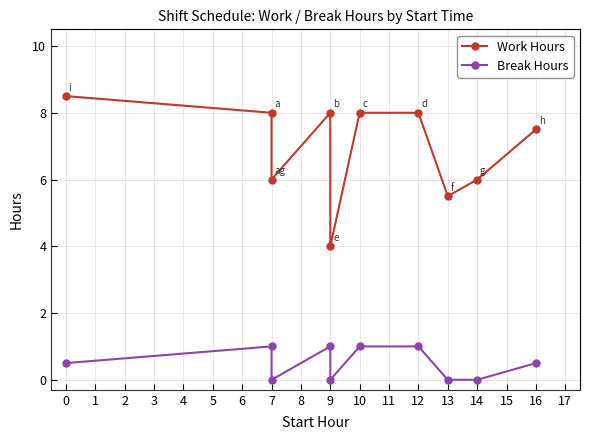

Reading left to right, extract all data points from this chart.

Work Hours: 8.5	8.0	6.0	8.0	4.0	8.0	8.0	5.5	6.0	7.5
Break Hours: 0.5	1.0	0.0	1.0	0.0	1.0	1.0	0.0	0.0	0.5